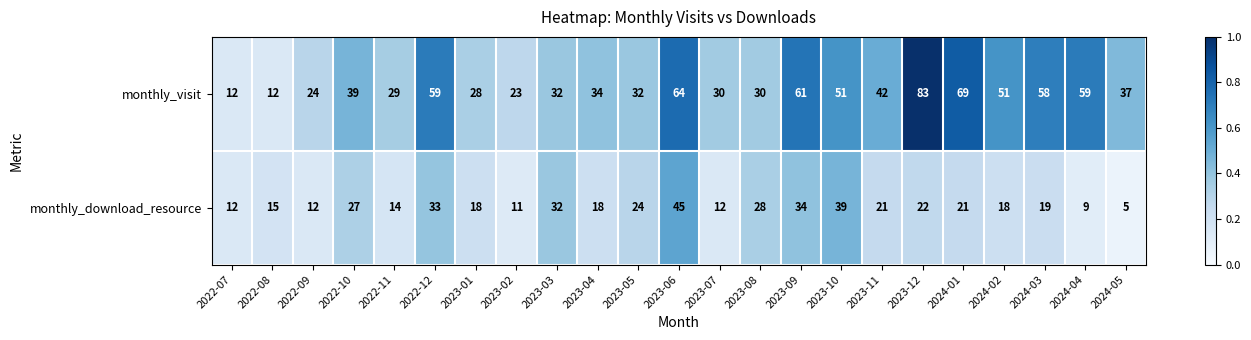

At 2023-05, list the series in order from smallest to largest.

monthly_download_resource, monthly_visit